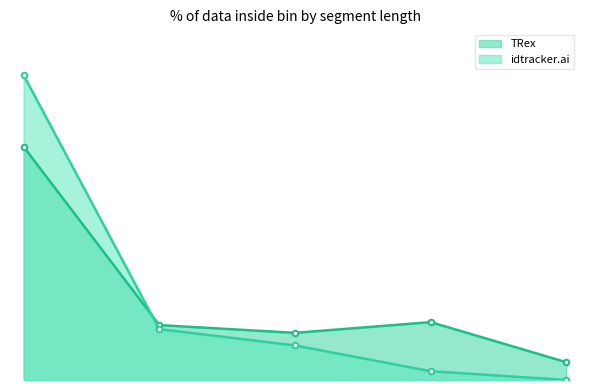

Which category has the lowest value in the TRex series?

1515